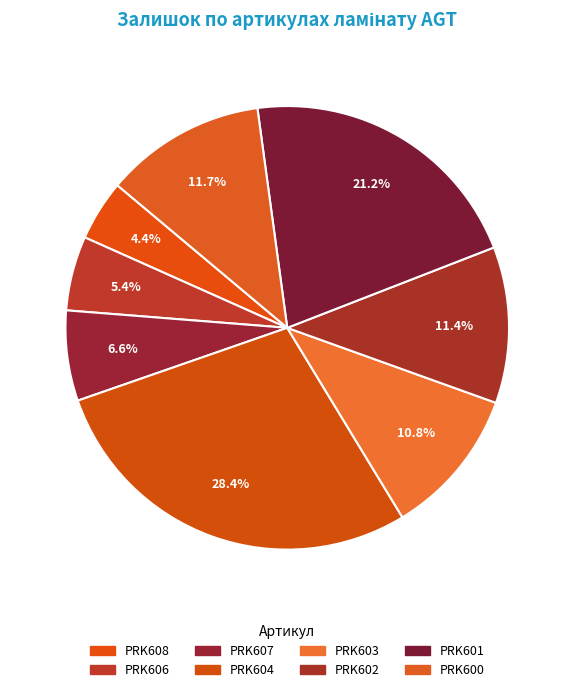

The PRK604 slice represents 38% of the pie. True or false?

False